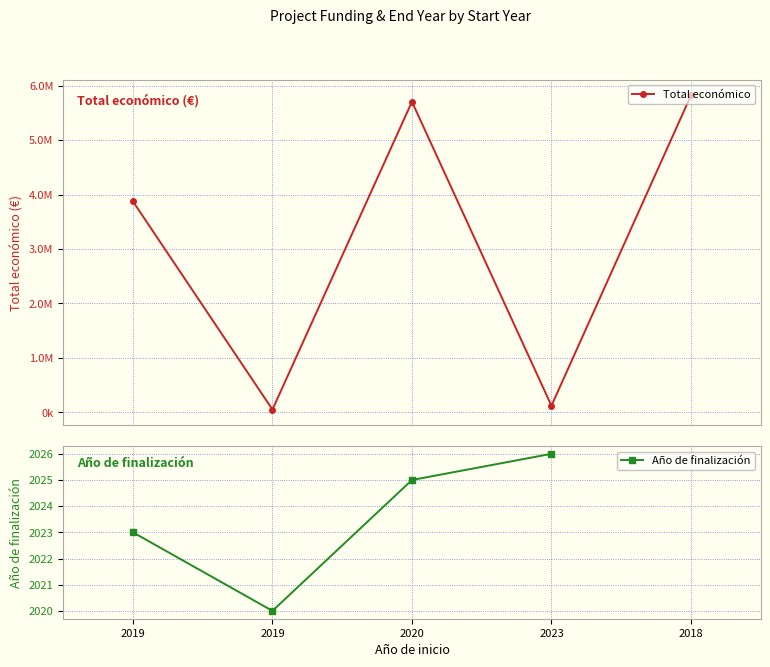

Which label corresponds to the smallest value in the chart?

2019